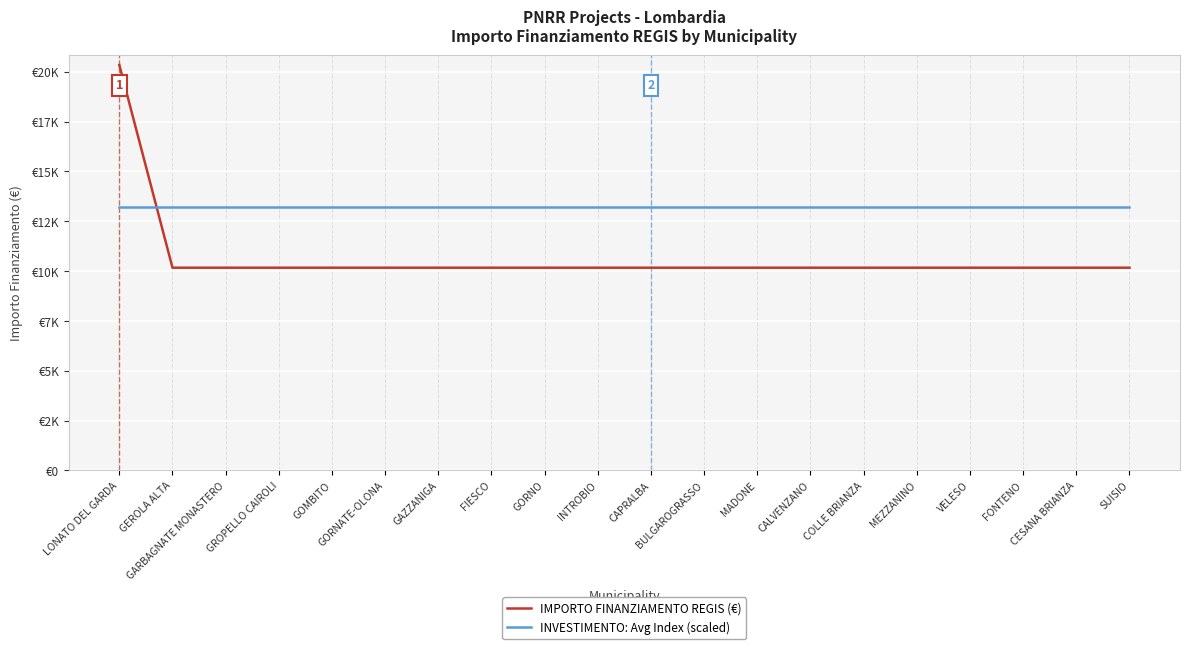

Is this an area chart (filled region under the line)?

No